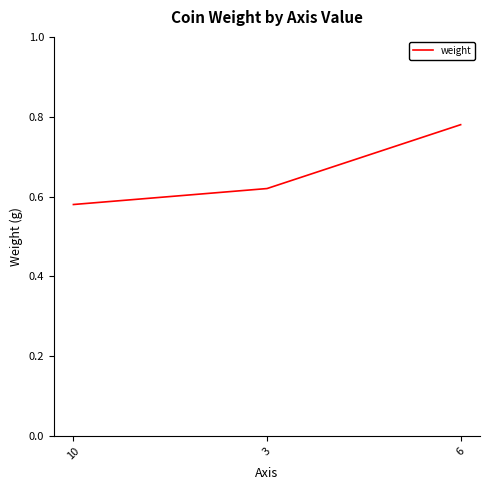

How many series are shown in this chart?

1